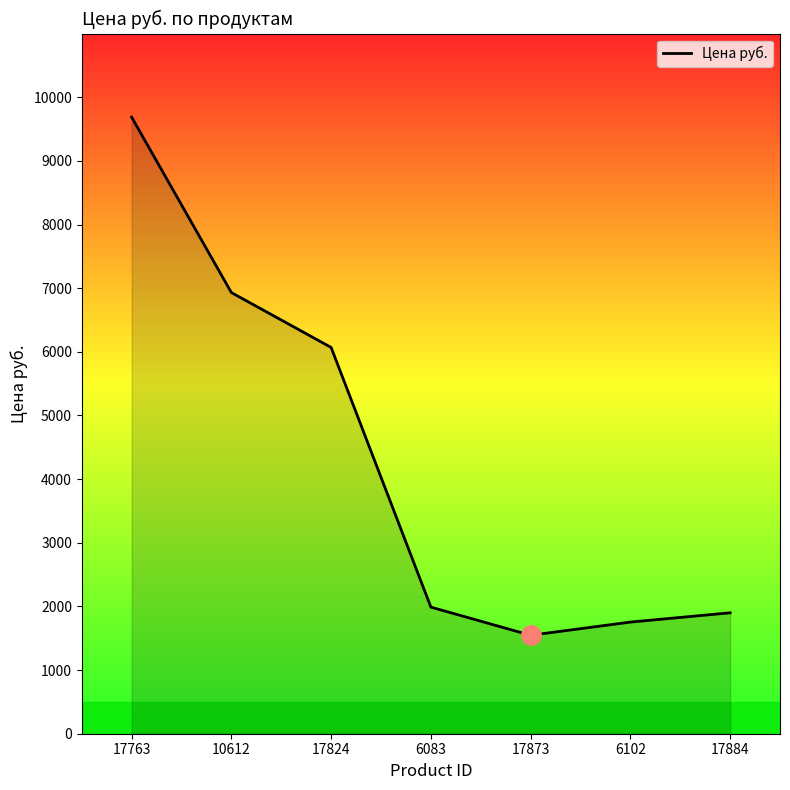

What is the minimum value shown in the chart?

1547